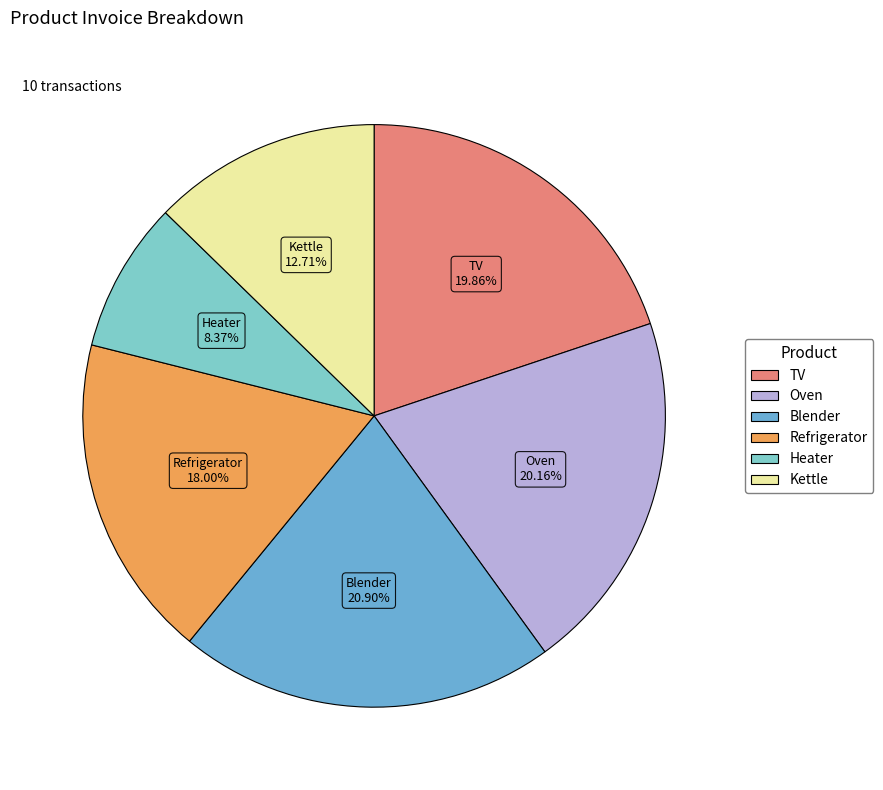

Which category has the smallest portion of the pie?

Heater